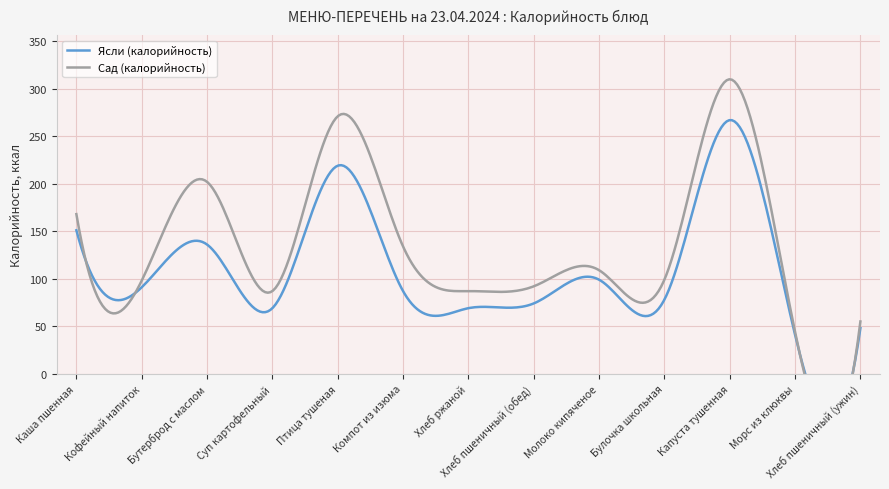

Which series has the largest range (max minus min)?

Сад (калорийность)